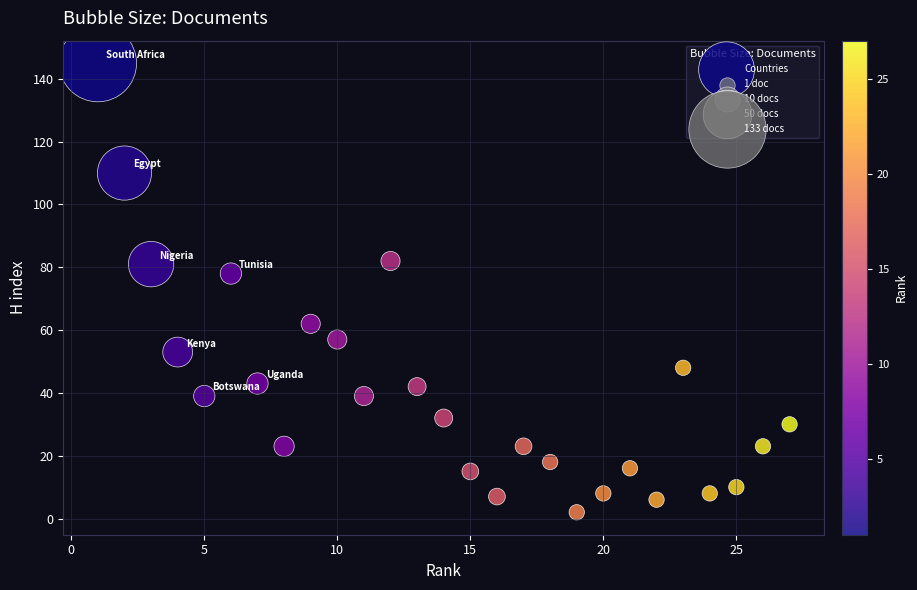

What Y value in the scatter plot is closest to 73?

78